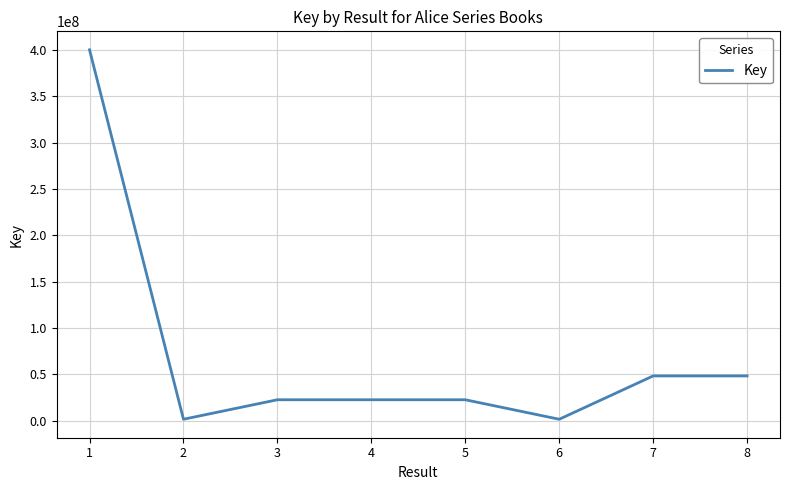

What value does the data have at 6, to the nearest 100?

1438600